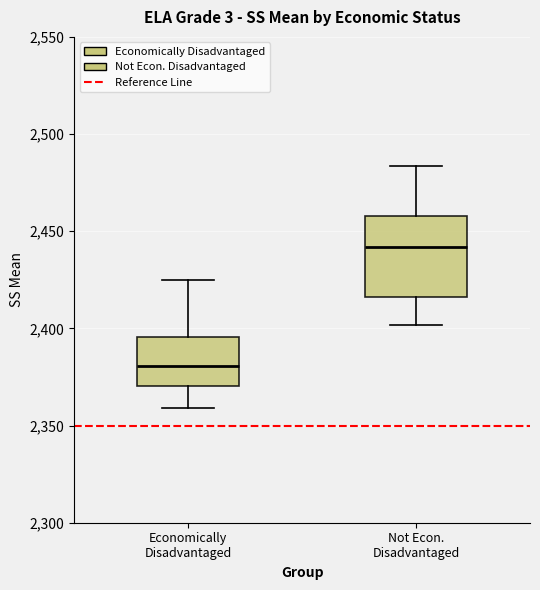

Where is the upper edge of the box for Economically Disadvantaged on the y-axis? The values are not printed on the chart, so give them approximately, as read against the axis.

2395